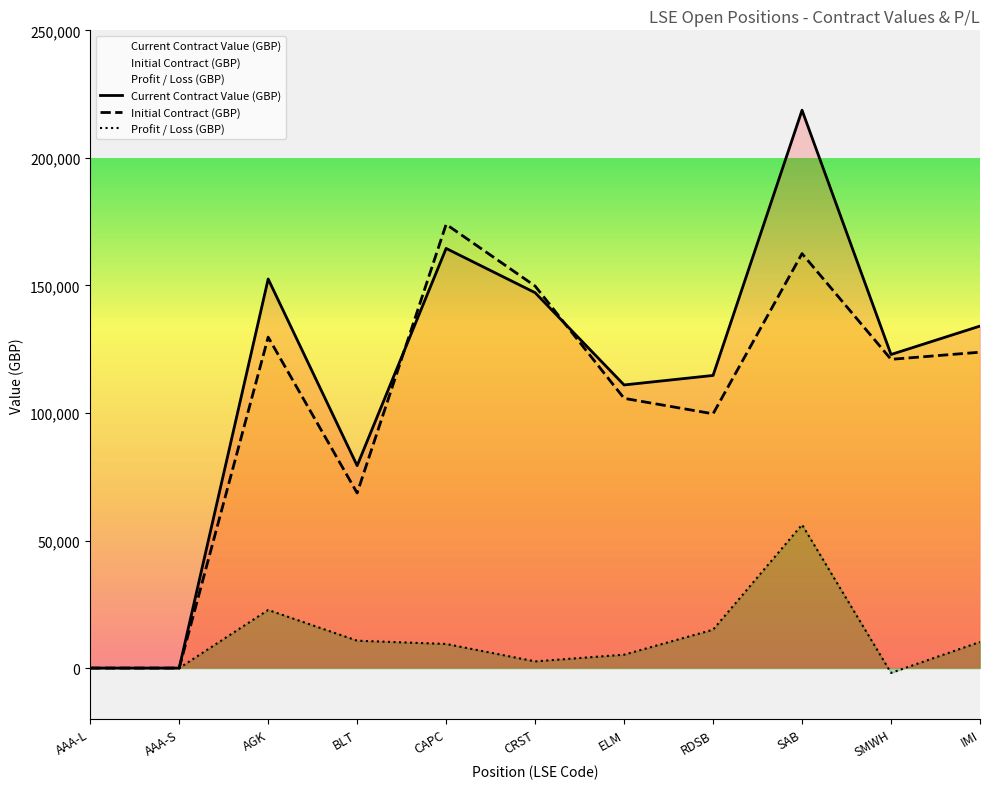

Which category has the highest value in the Initial Contract (GBP) series?

CAPC